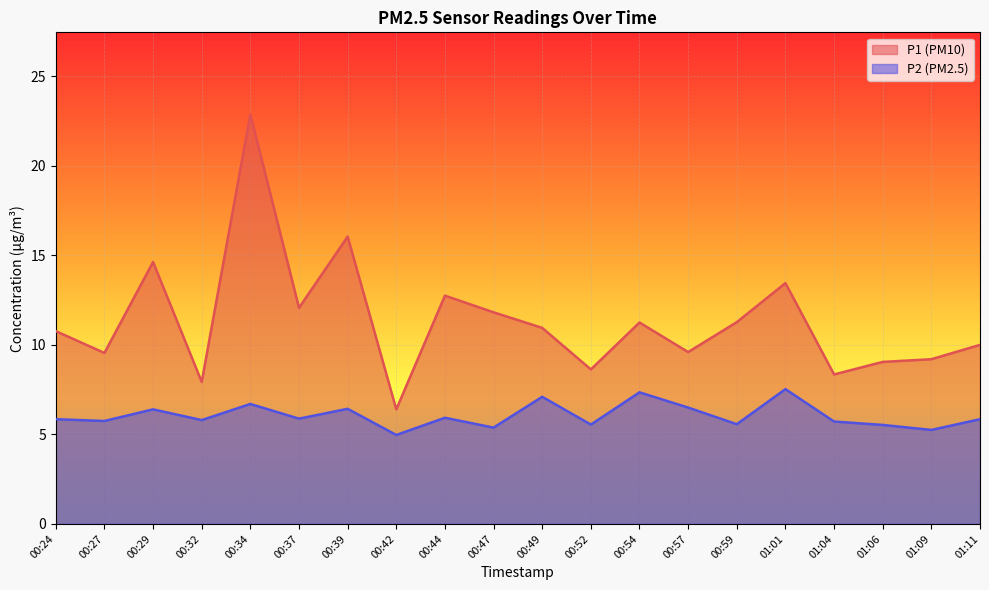

At which category does P1 reach its first local peak?

00:29